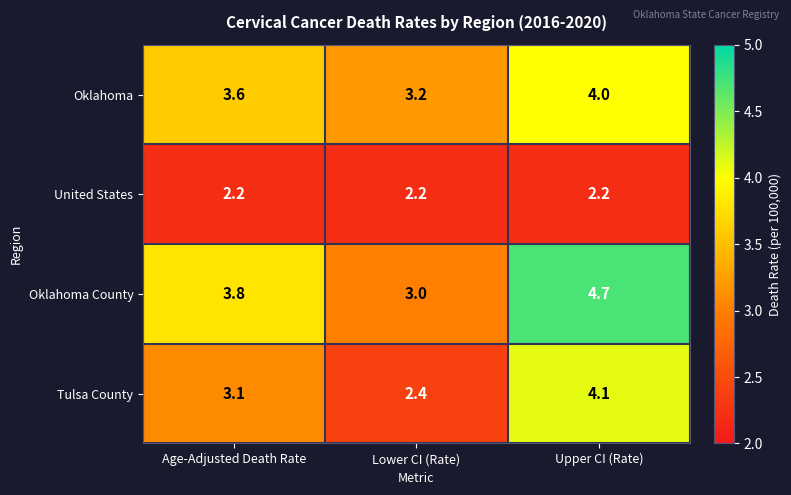

What is the greatest value displayed?

4.7